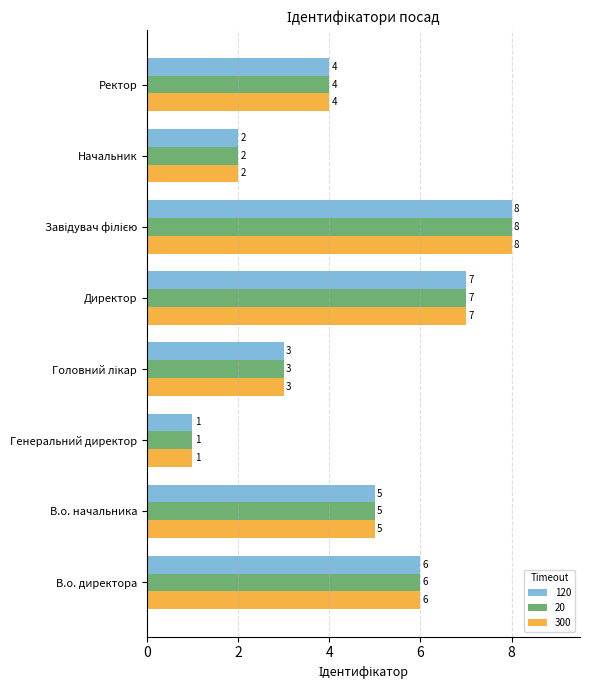

Is the value of 20 at Генеральний директор greater than the value of 300 at Начальник?

No